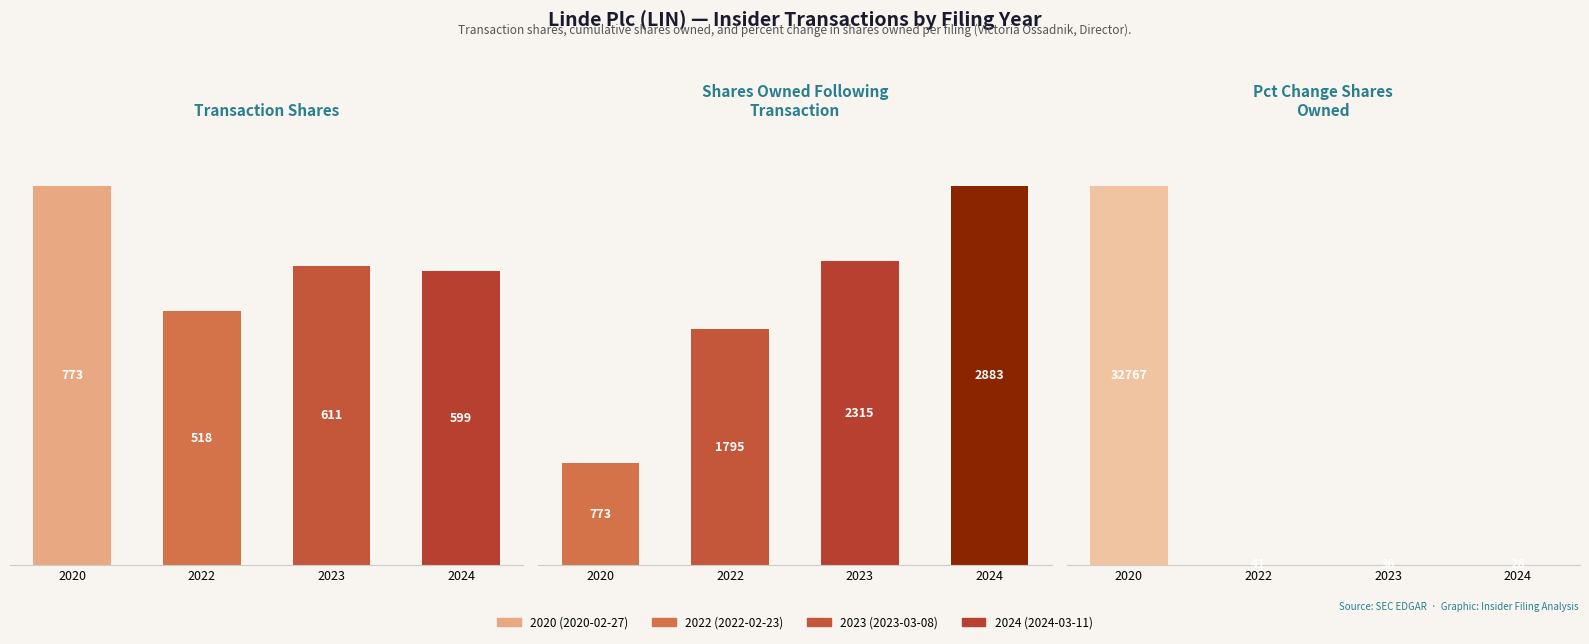

Where does the Shares Owned Following
Transaction series first go above 2315?

2024